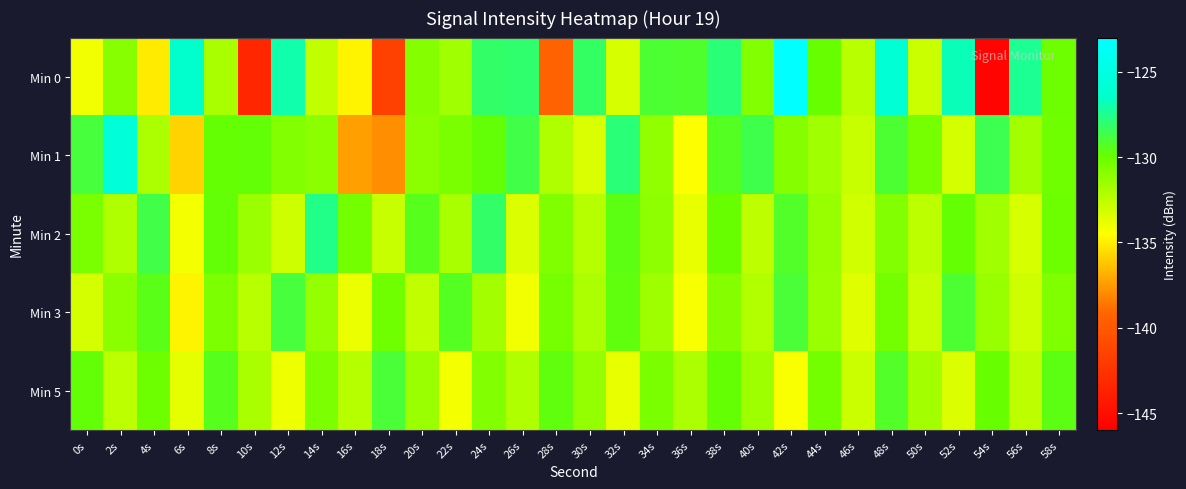

Reading right to left, what are all the values shown in this chart?

Min 0: 58s=-130.2	56s=-127.5	54s=-145.7	52s=-126.8	50s=-132.9	48s=-125.9	46s=-132.4	44s=-130.0	42s=-123.0	40s=-130.8	38s=-127.9	36s=-129.2	34s=-129.1	32s=-133.3	30s=-128.2	28s=-139.3	26s=-128.1	24s=-128.2	22s=-131.7	20s=-130.9	18s=-141.6	16s=-134.8	14s=-132.6	12s=-127.0	10s=-143.4	8s=-131.9	6s=-126.5	4s=-135.1	2s=-131.0	0s=-134.1
Min 1: 58s=-130.2	56s=-131.8	54s=-128.5	52s=-133.2	50s=-130.4	48s=-129.1	46s=-132.8	44s=-131.7	42s=-130.9	40s=-128.6	38s=-129.3	36s=-134.5	34s=-131.2	32s=-127.9	30s=-133.4	28s=-132.1	26s=-128.7	24s=-129.8	22s=-130.5	20s=-131.0	18s=-137.9	16s=-137.3	14s=-131.0	12s=-130.8	10s=-129.8	8s=-129.9	6s=-135.8	4s=-132.0	2s=-125.7	0s=-128.9
Min 2: 58s=-130.1	56s=-133.3	54s=-131.7	52s=-129.9	50s=-132.5	48s=-130.8	46s=-133.1	44s=-131.4	42s=-129.2	40s=-132.6	38s=-130.0	36s=-133.8	34s=-131.1	32s=-129.6	30s=-132.3	28s=-130.7	26s=-133.5	24s=-128.2	22s=-131.9	20s=-129.4	18s=-132.8	16s=-130.3	14s=-127.6	12s=-133.0	10s=-131.5	8s=-129.8	6s=-134.2	4s=-128.7	2s=-132.1	0s=-130.5
Min 3: 58s=-130.7	56s=-133.0	54s=-131.4	52s=-129.1	50s=-132.8	48s=-130.3	46s=-133.6	44s=-131.5	42s=-129.0	40s=-132.2	38s=-130.9	36s=-134.3	34s=-131.6	32s=-129.7	30s=-132.0	28s=-130.4	26s=-134.1	24s=-131.8	22s=-129.3	20s=-132.7	18s=-130.2	16s=-133.9	14s=-131.3	12s=-128.9	10s=-132.4	8s=-130.6	6s=-134.8	4s=-129.5	2s=-131.0	0s=-133.2
Min 5: 58s=-129.6	56s=-132.6	54s=-130.0	52s=-133.5	50s=-131.8	48s=-129.2	46s=-132.9	44s=-130.3	42s=-134.4	40s=-131.6	38s=-129.9	36s=-132.0	34s=-130.5	32s=-133.8	30s=-131.3	28s=-129.7	26s=-132.1	24s=-130.8	22s=-134.2	20s=-131.5	18s=-129.0	16s=-132.3	14s=-130.6	12s=-134.0	10s=-131.9	8s=-129.4	6s=-133.7	4s=-130.1	2s=-132.5	0s=-129.8